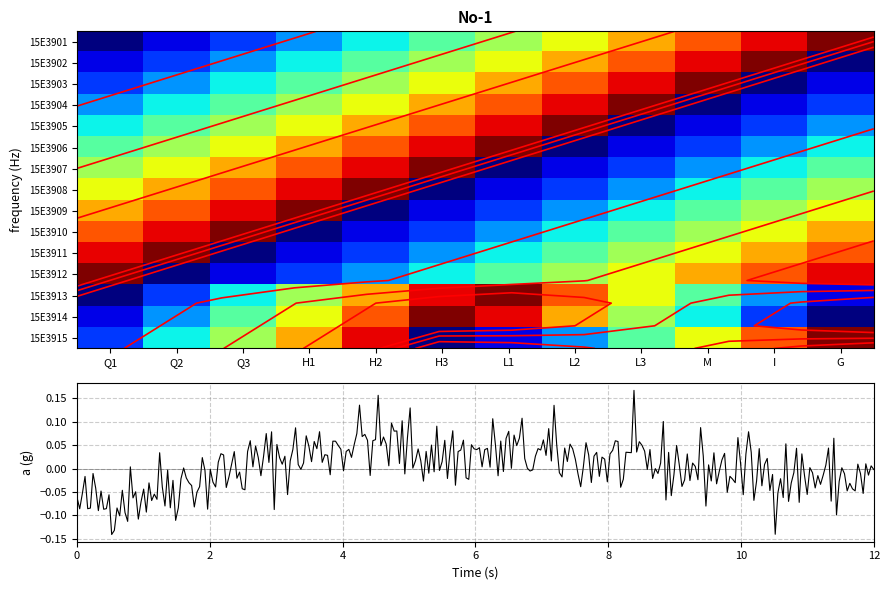

What is the greatest value displayed?

1.0